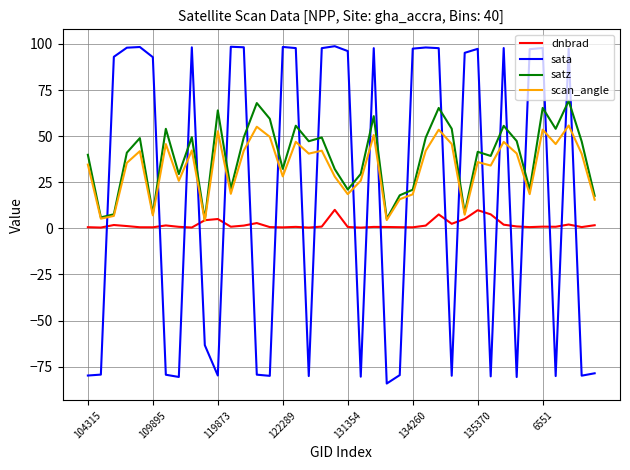

Which series has the largest total across all categories?

satz